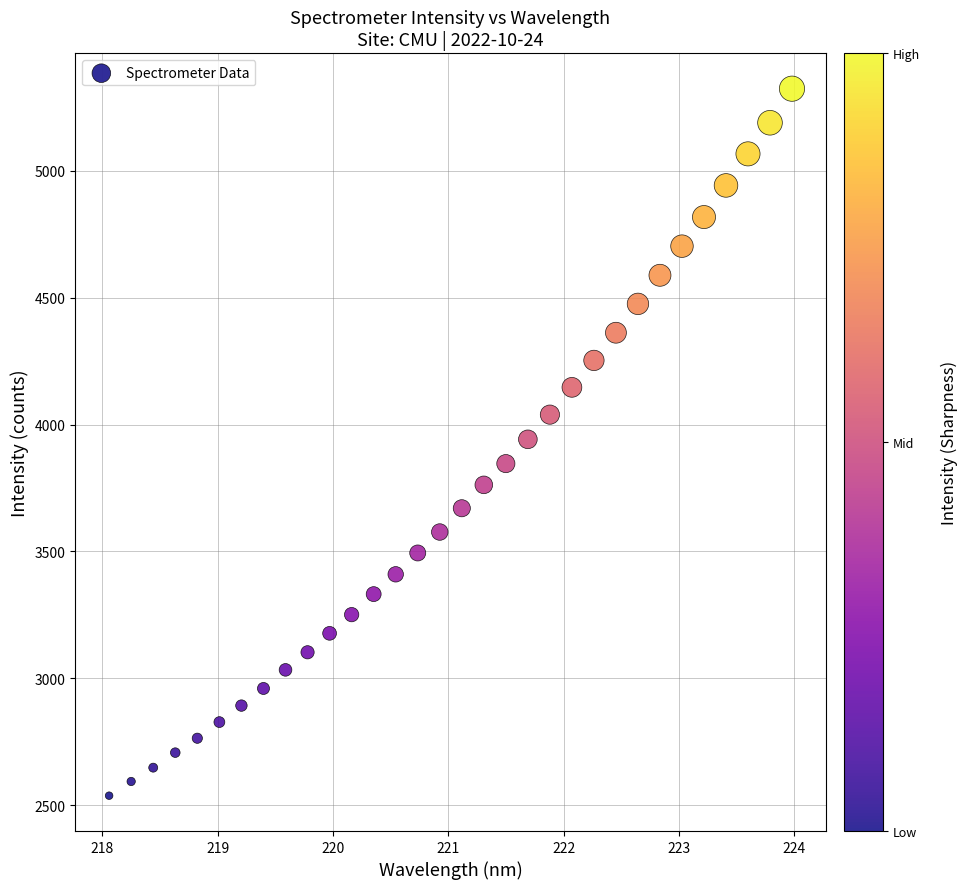

What is the range of X values (max minus min)?

5.9